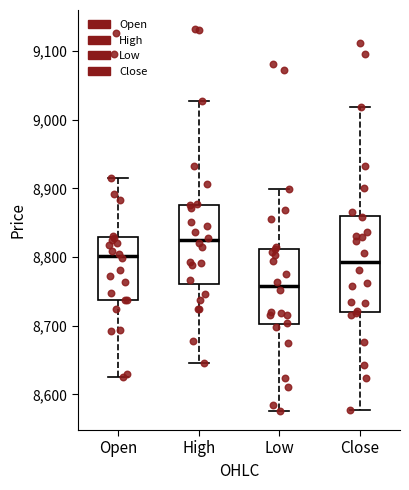

Which box has the lowest median line?

Low